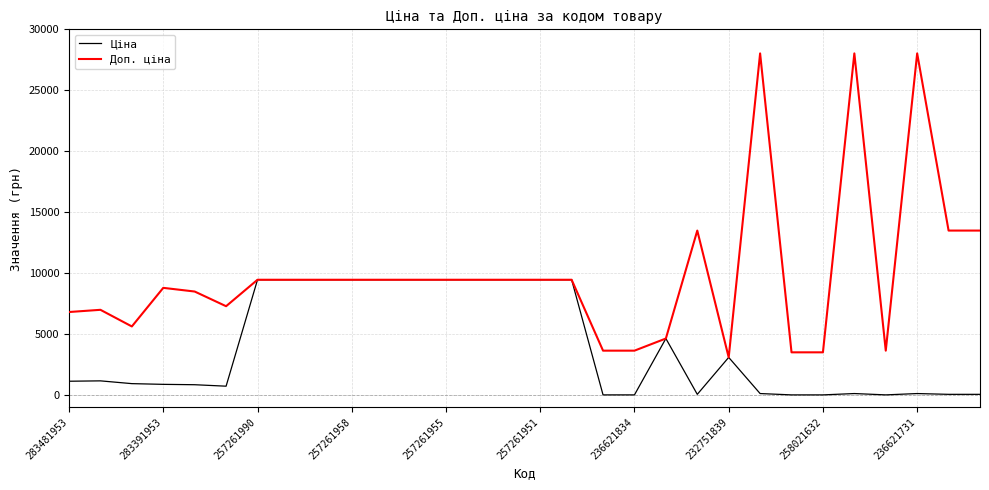

Which series has the widest spread of values?

Доп. ціна